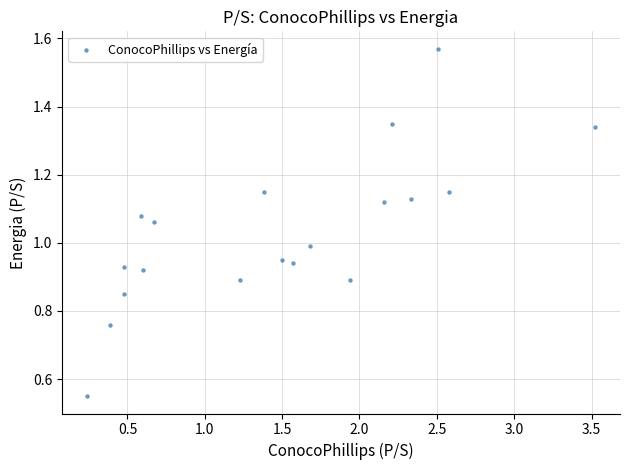

What is the range of X values (max minus min)?

3.3